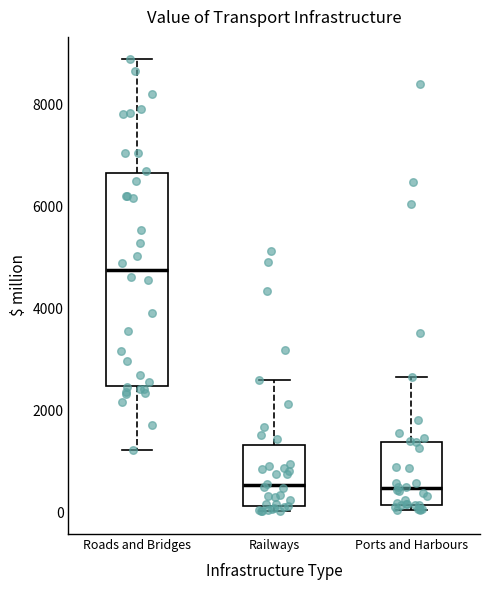

Which box is the tallest, from its lower edge to its upper edge?

Roads and Bridges